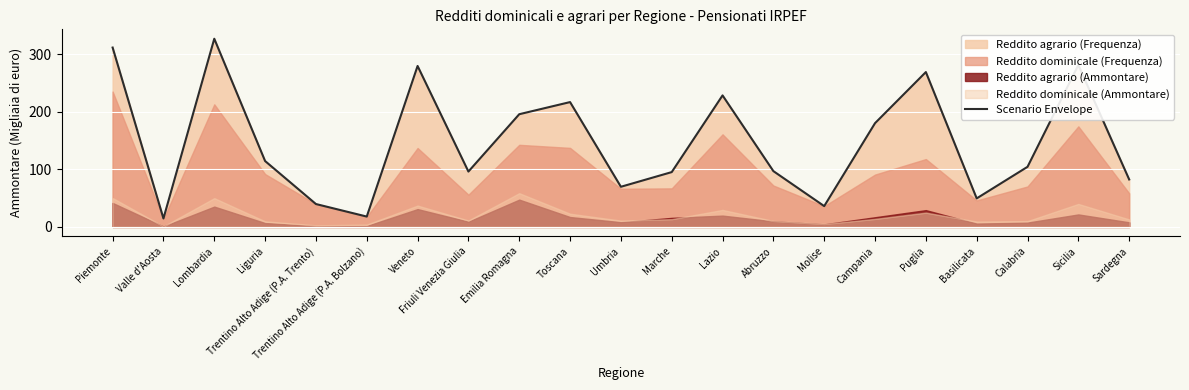

Where is the first local minimum?

Valle d'Aosta